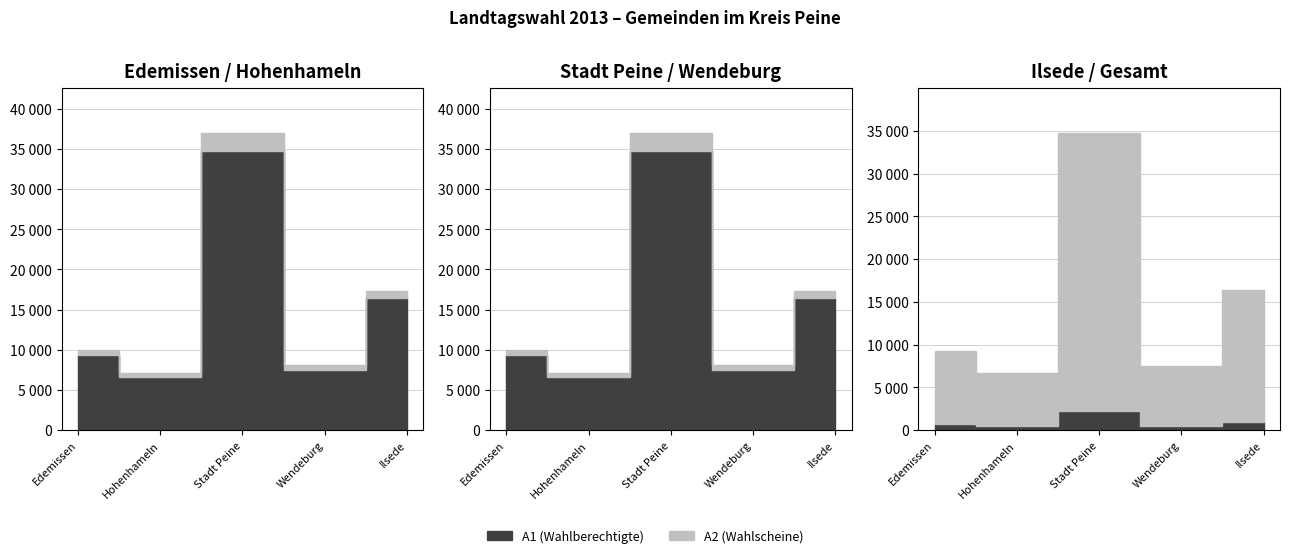

Between Ilsede and Stadt Peine, which is larger?

Stadt Peine